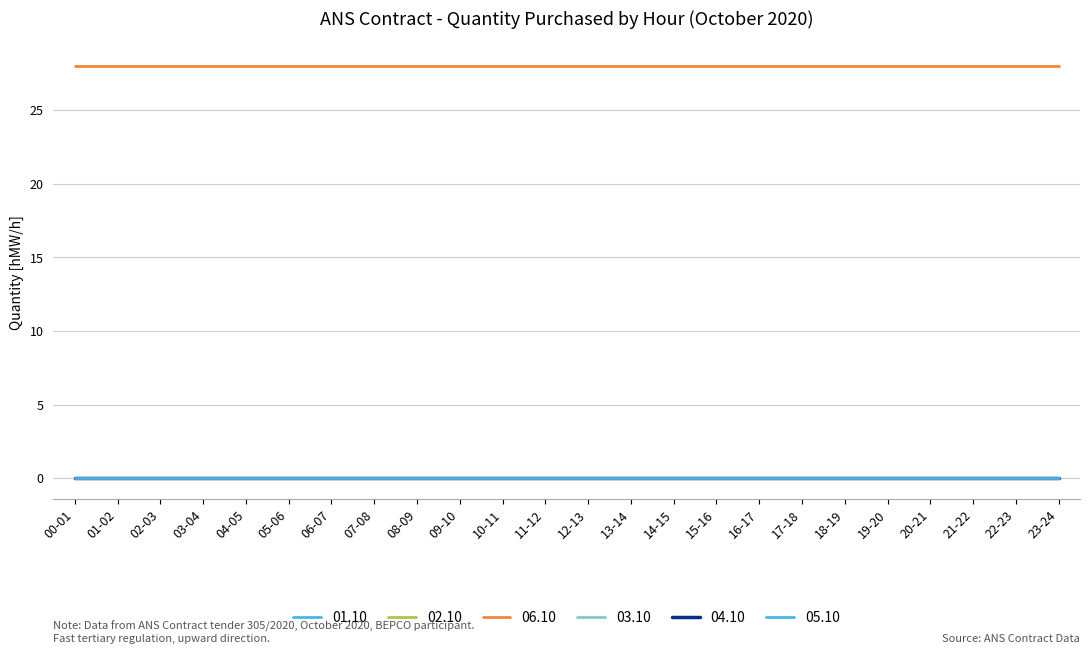

Is this an area chart (filled region under the line)?

No